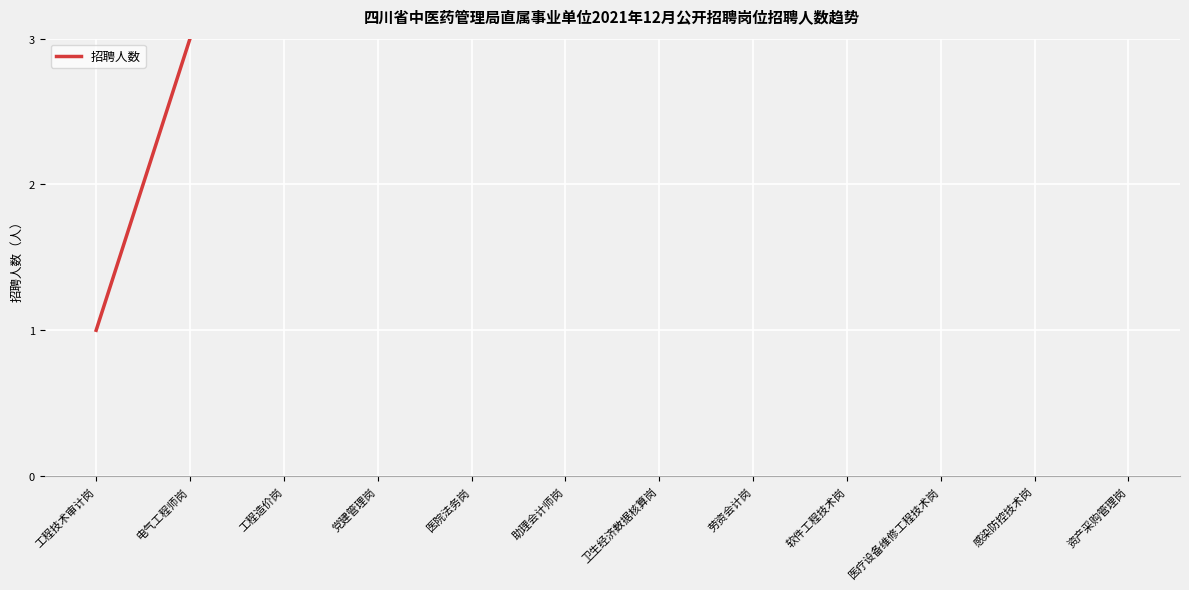

The value at 工程造价岗 is 4. True or false?

True